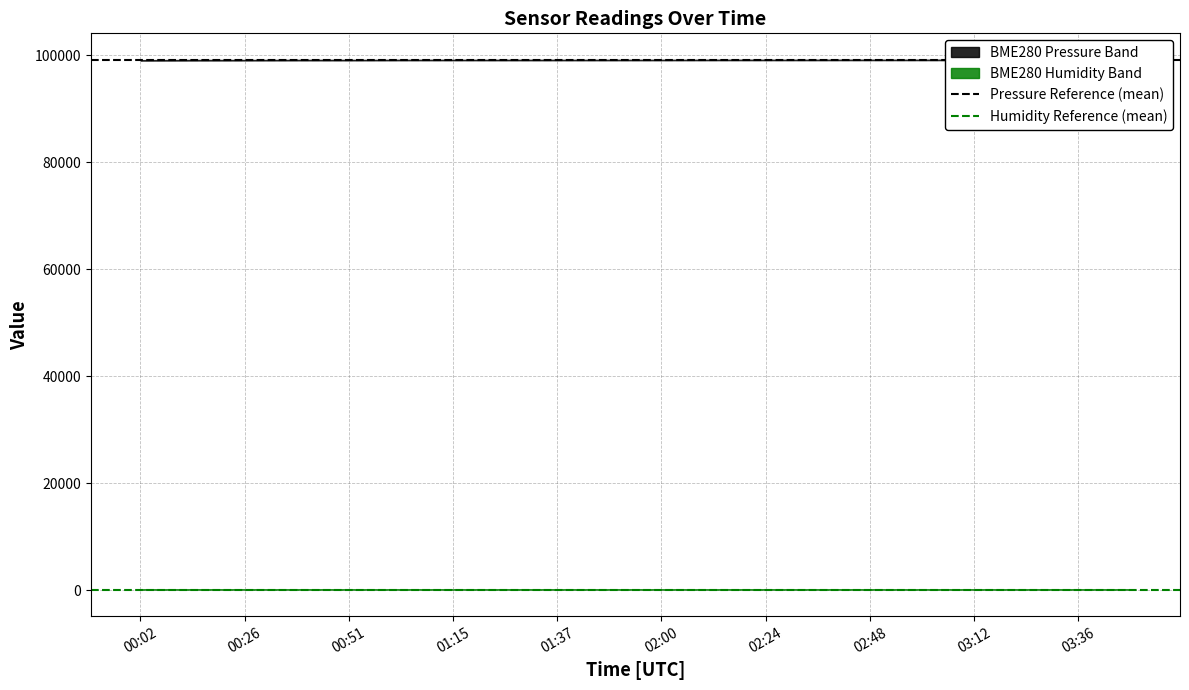

What is the smallest value displayed?

81.7